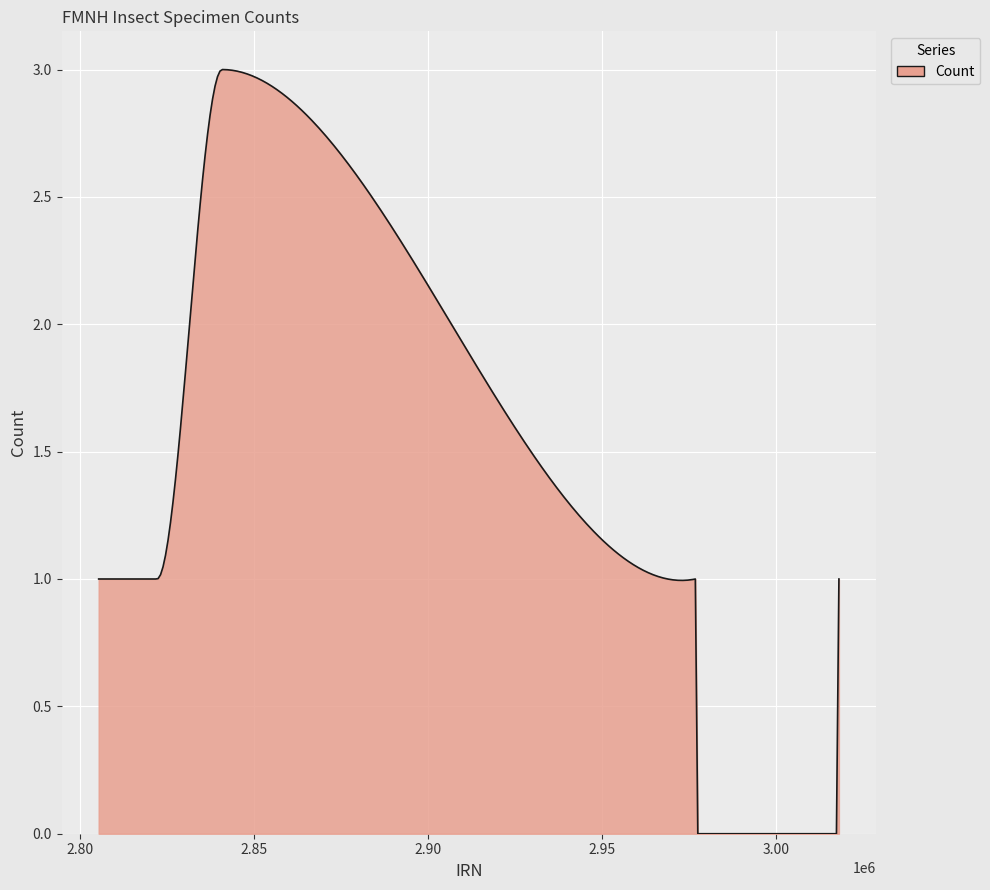

Does the chart have visible grid lines?

Yes